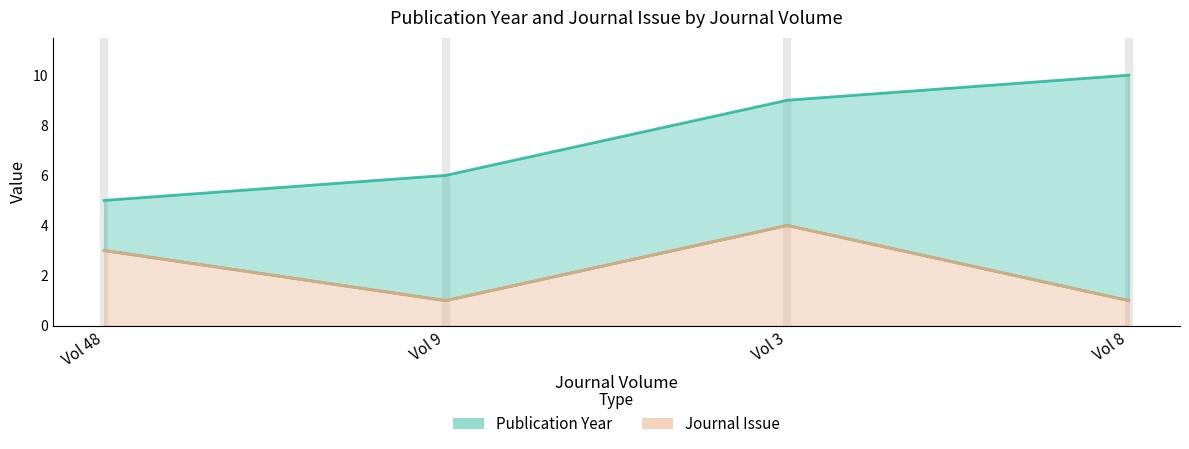

Does the chart display data point markers on the line(s)?

No